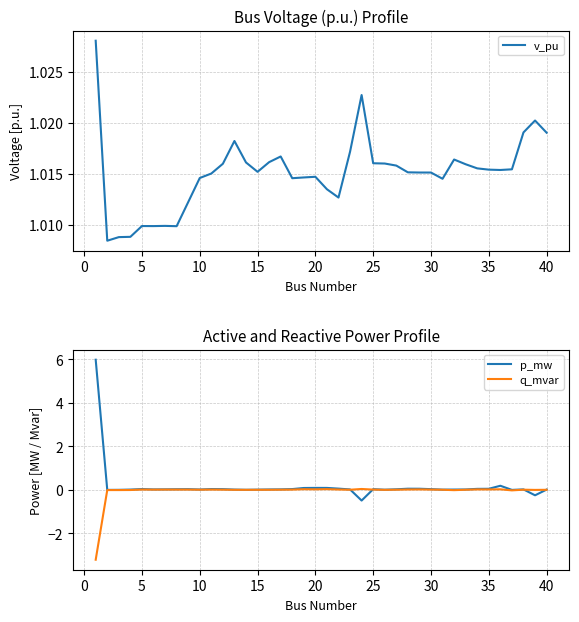

In q_mvar, how many points are higher than both neighbors (excluding endpoints)?

10